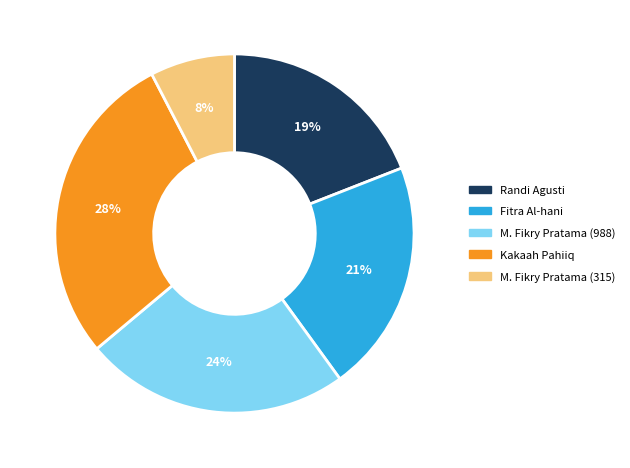

To the nearest percent, what is the average slice percentage?

20%